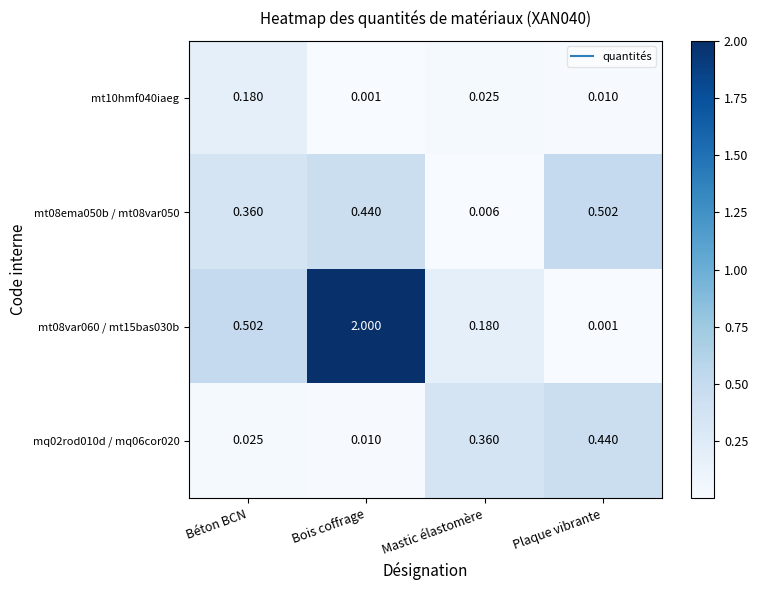

Which category has the lowest value in the mt08ema050b / mt08var050 series?

Mastic élastomère